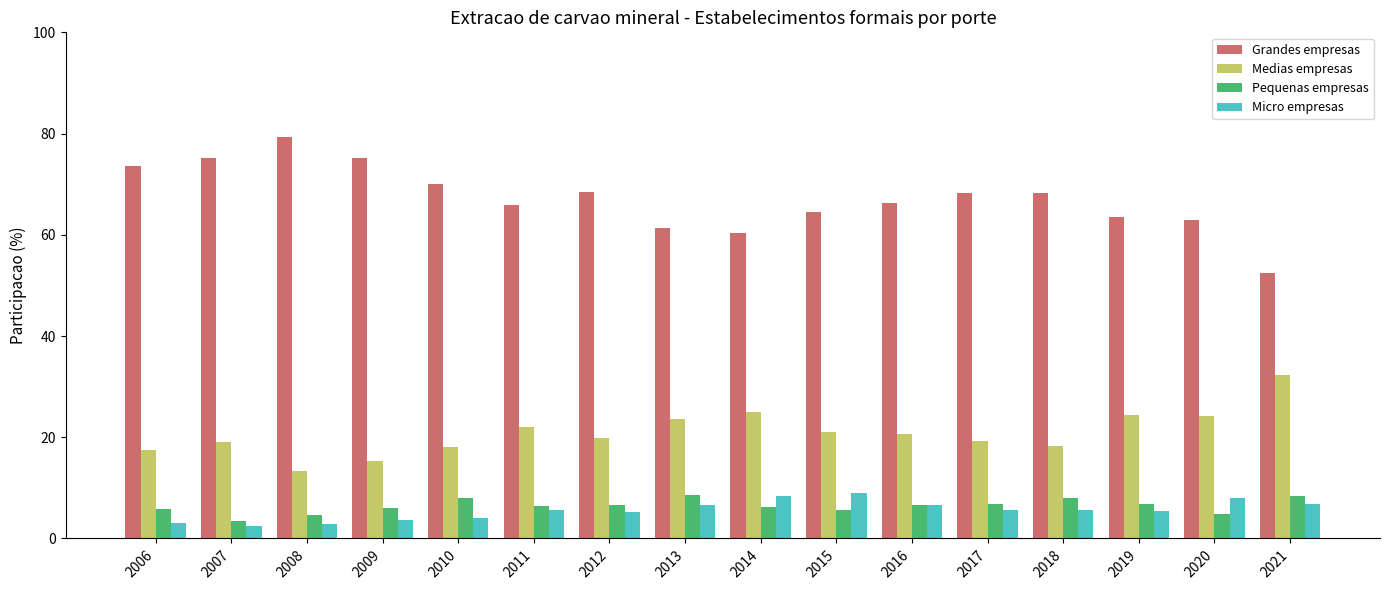

True or false: Medias empresas has a value of 24.3 at 2019.

True